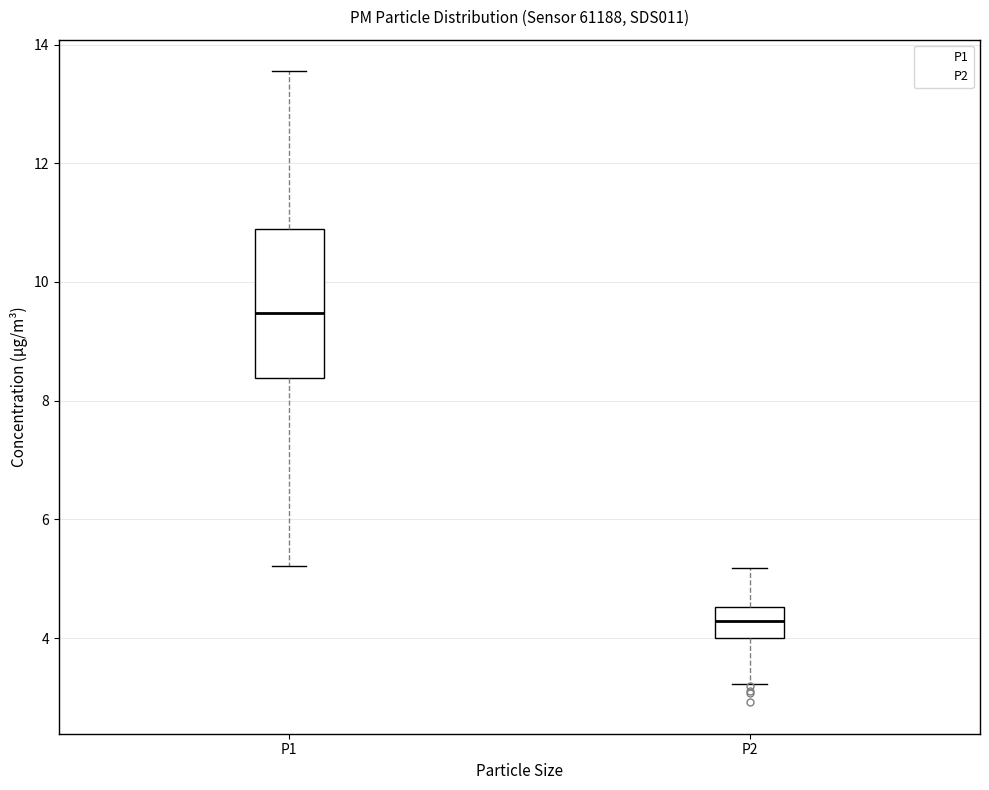

Which box's median line is the highest?

P1